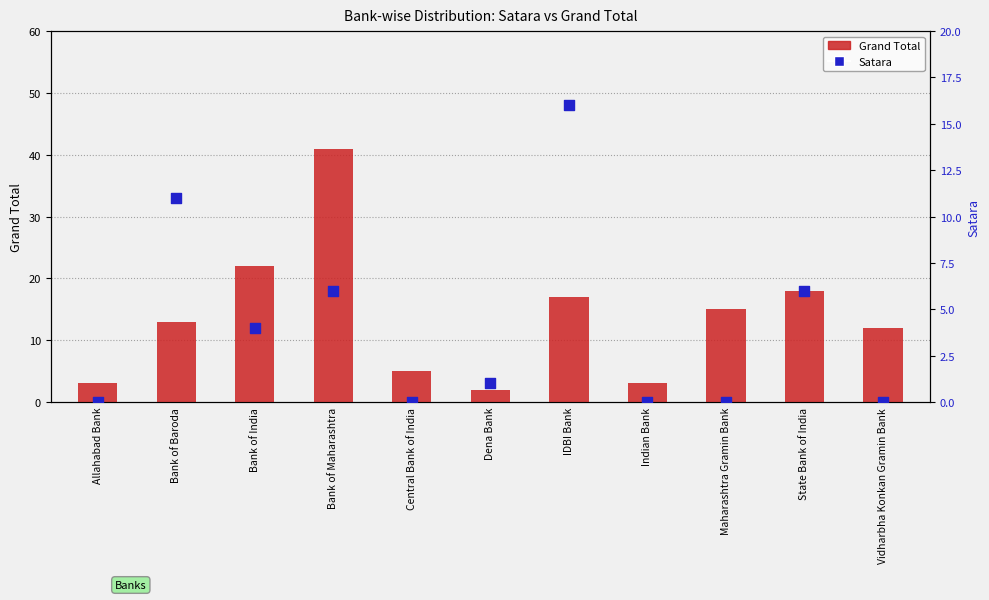

At which category is the sum across all series the highest?

Bank of Maharashtra